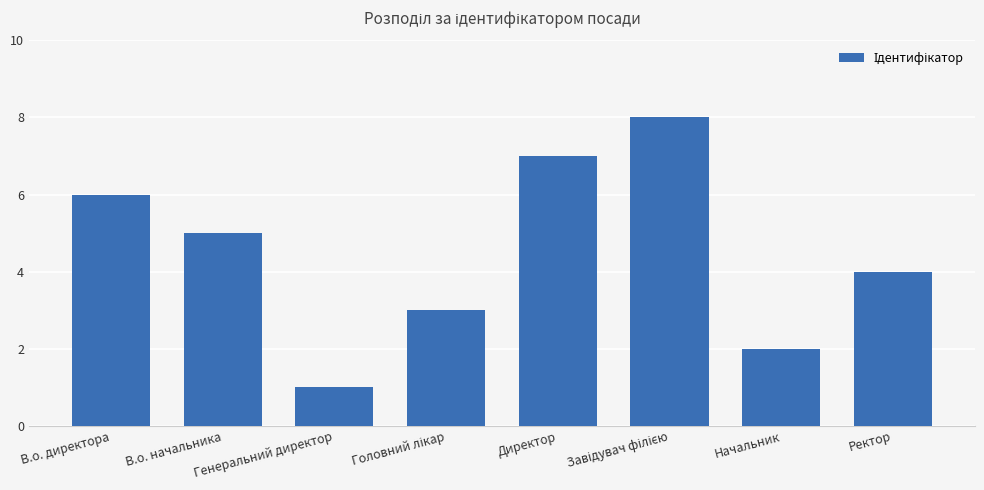

Count the number of data series in this chart.

1